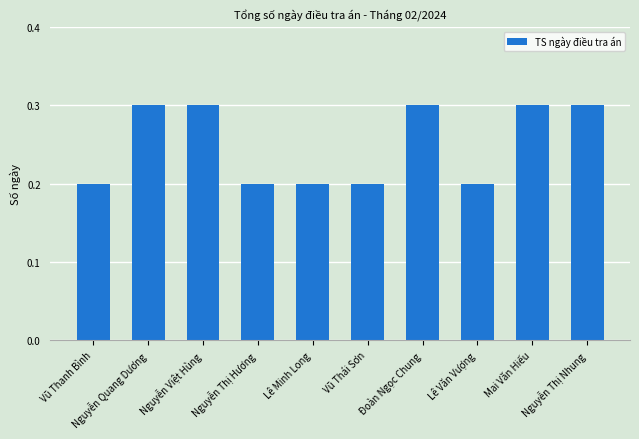

How many categories are shown in the chart?

10